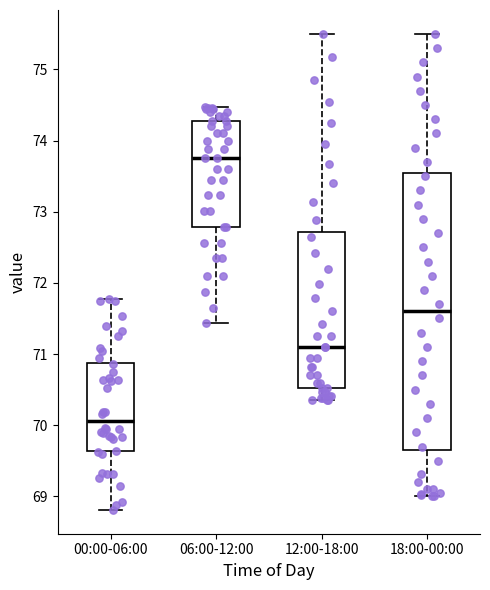

Which box's median line is the highest?

06:00-12:00